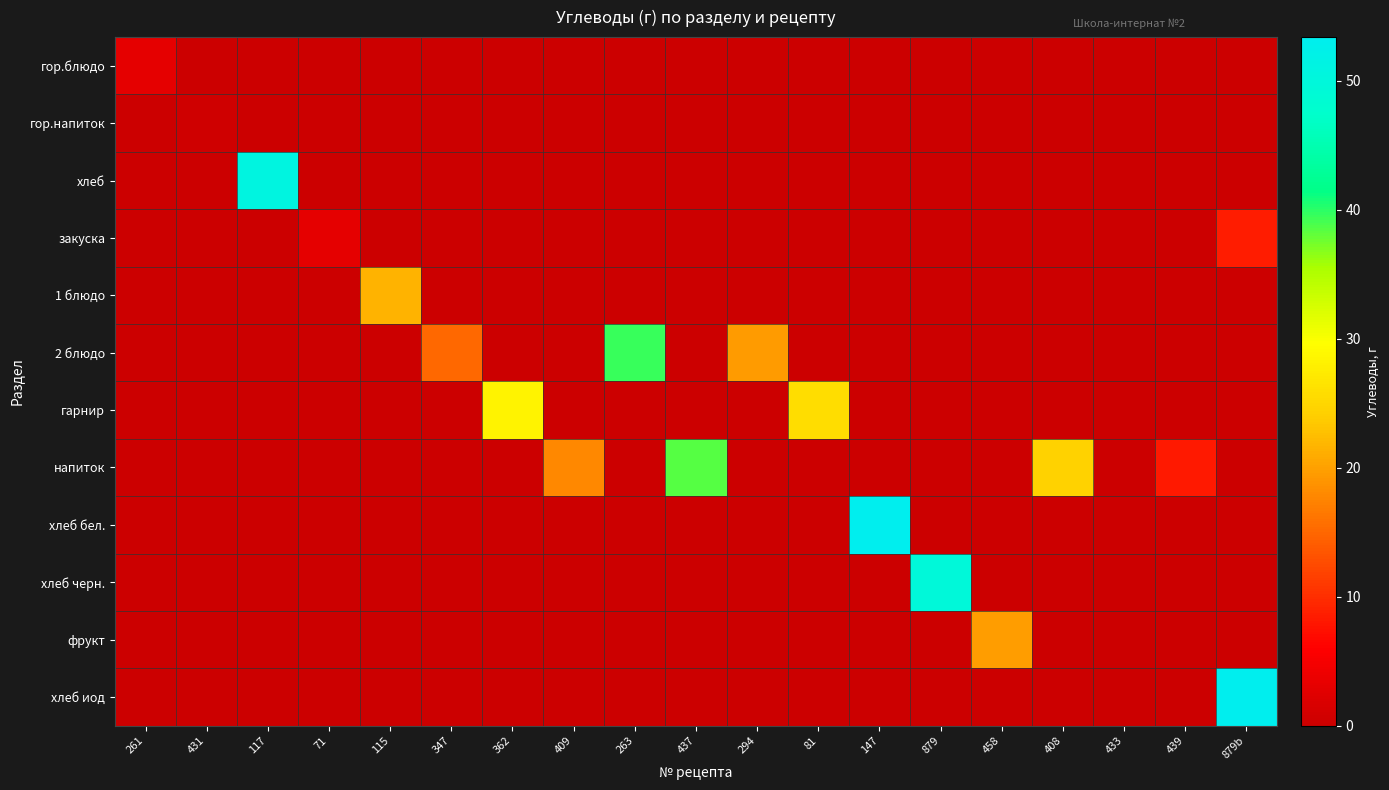

Rank the series by their maximum value, from lowest to highest.

гор.напиток, гор.блюдо, закуска, фрукт, 1 блюдо, гарнир, напиток, 2 блюдо, хлеб черн., хлеб, хлеб бел., хлеб иод